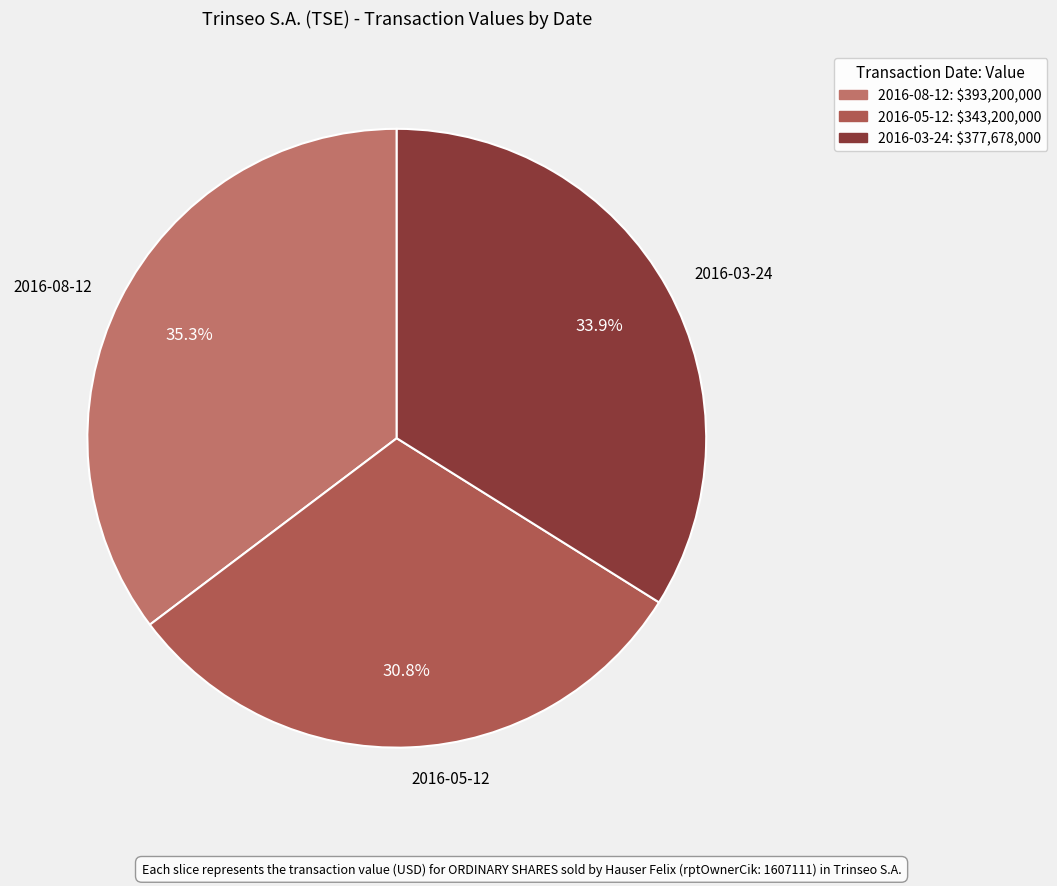

Rank the categories by value from highest to lowest.

2016-08-12, 2016-03-24, 2016-05-12